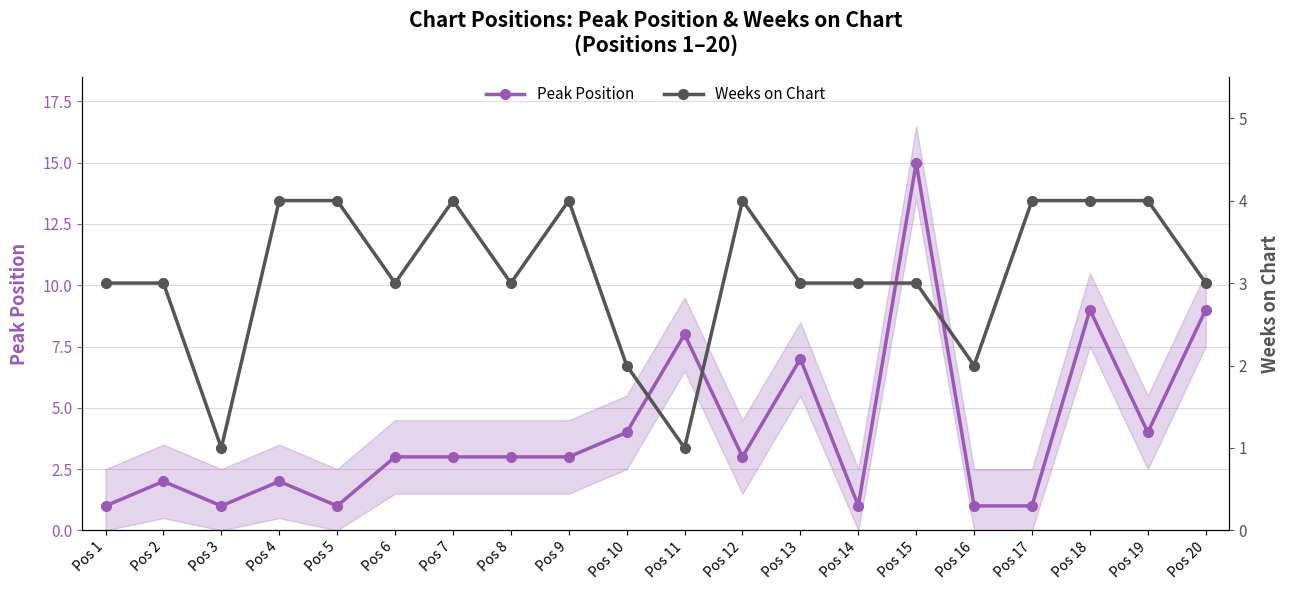

What is the value of the Peak Position point at the 15th from the left?

15